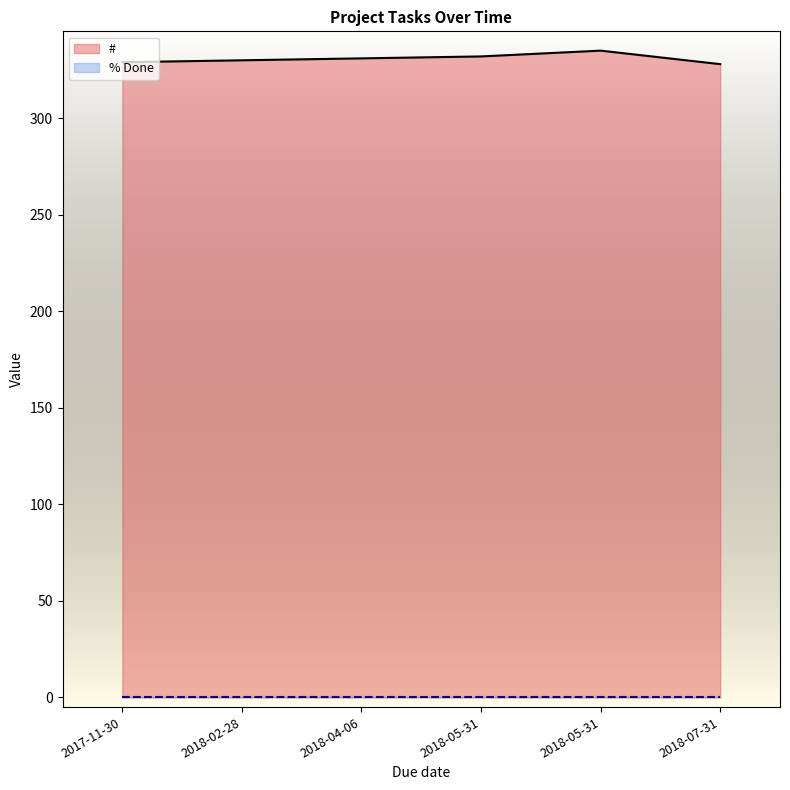

Does the chart have visible grid lines?

No